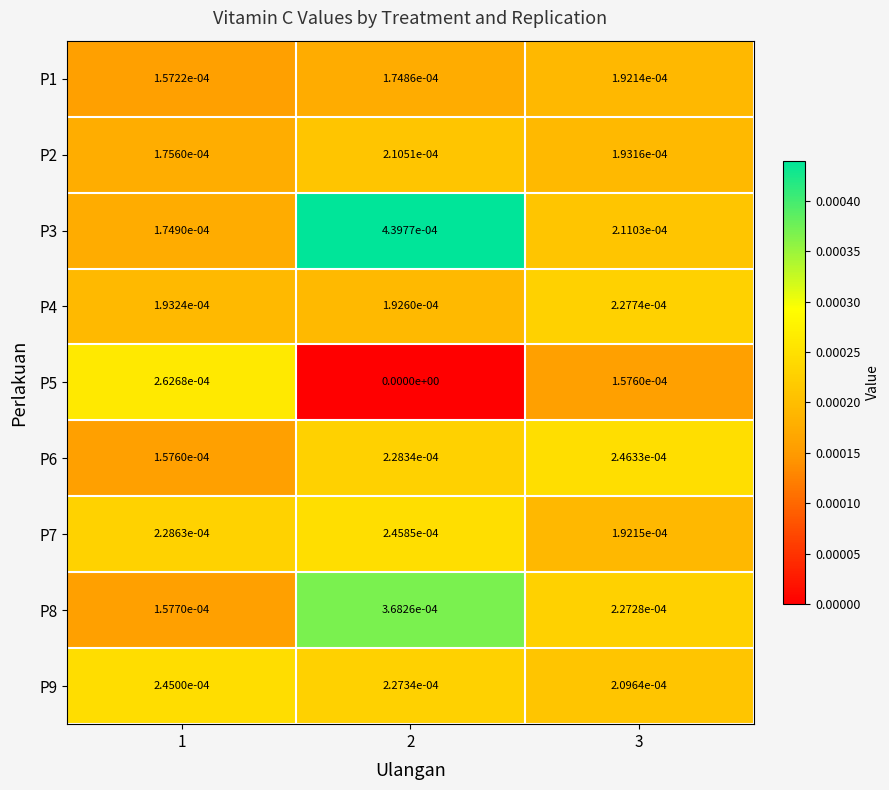

Is the value of P7 at 3 greater than the value of P4 at 2?

No